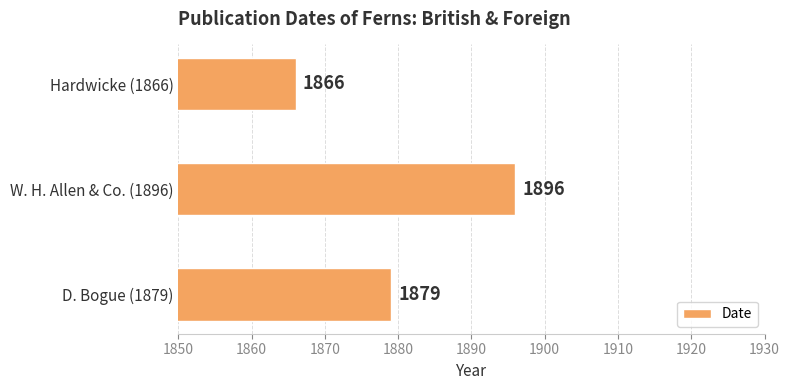

Is it true that the value at W. H. Allen & Co. (1896) is 1896?

True